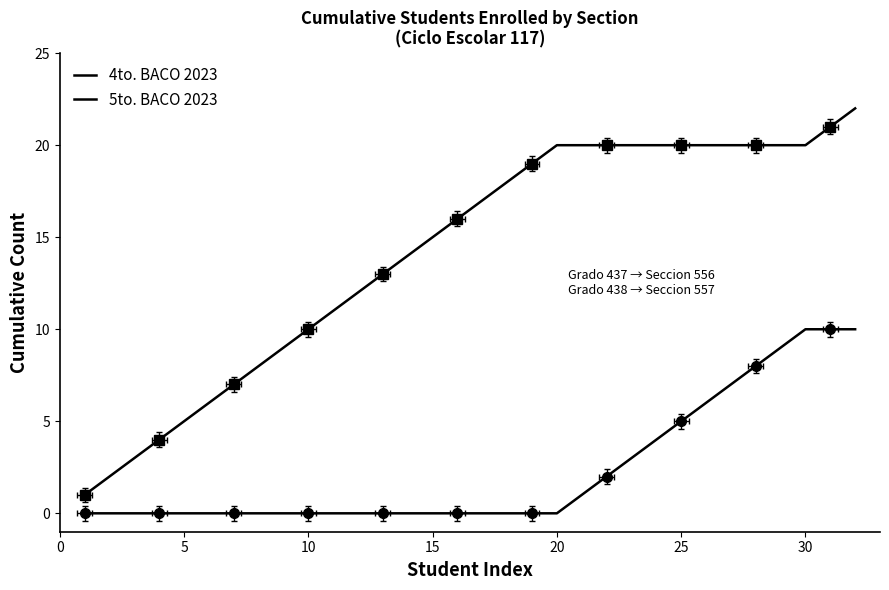

Reading left to right, what are all the values shown in this chart?

4to. BACO 2023: 1	2	3	4	5	6	7	8	9	10	11	12	13	14	15	16	17	18	19	20	20	20	20	20	20	20	20	20	20	20	21	22
5to. BACO 2023: 0	0	0	0	0	0	0	0	0	0	0	0	0	0	0	0	0	0	0	0	1	2	3	4	5	6	7	8	9	10	10	10